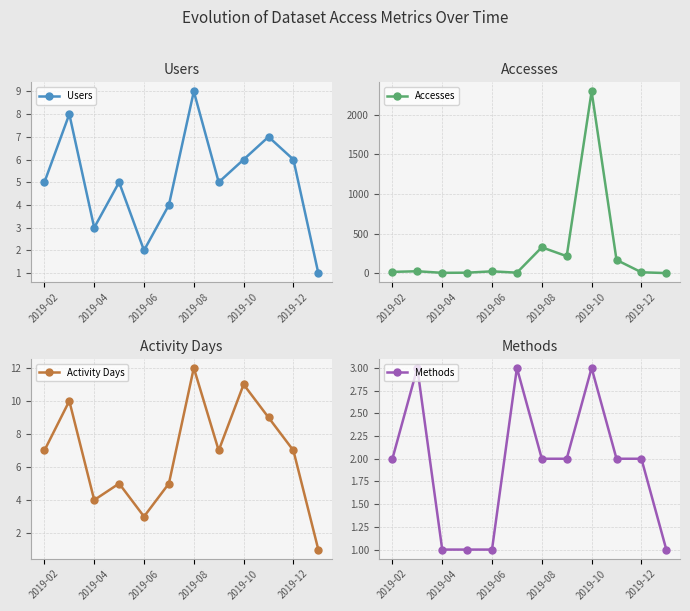

What is the difference between the Accesses values at 2019-02 and 2019-12?

5